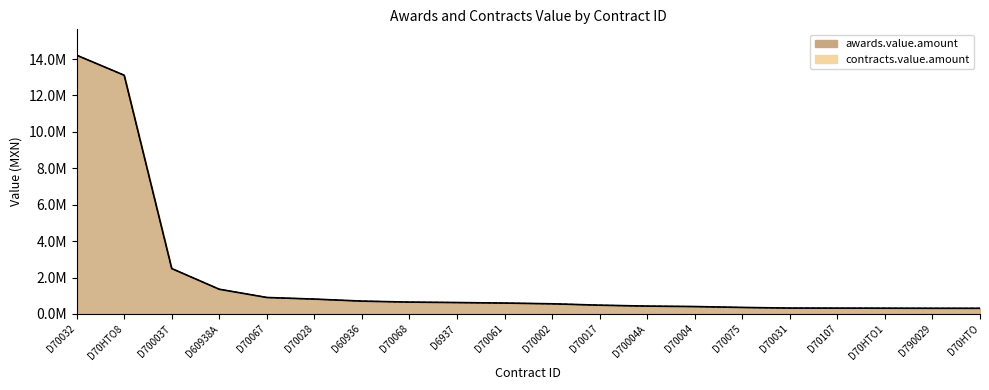

How many lines are shown in the chart?

2